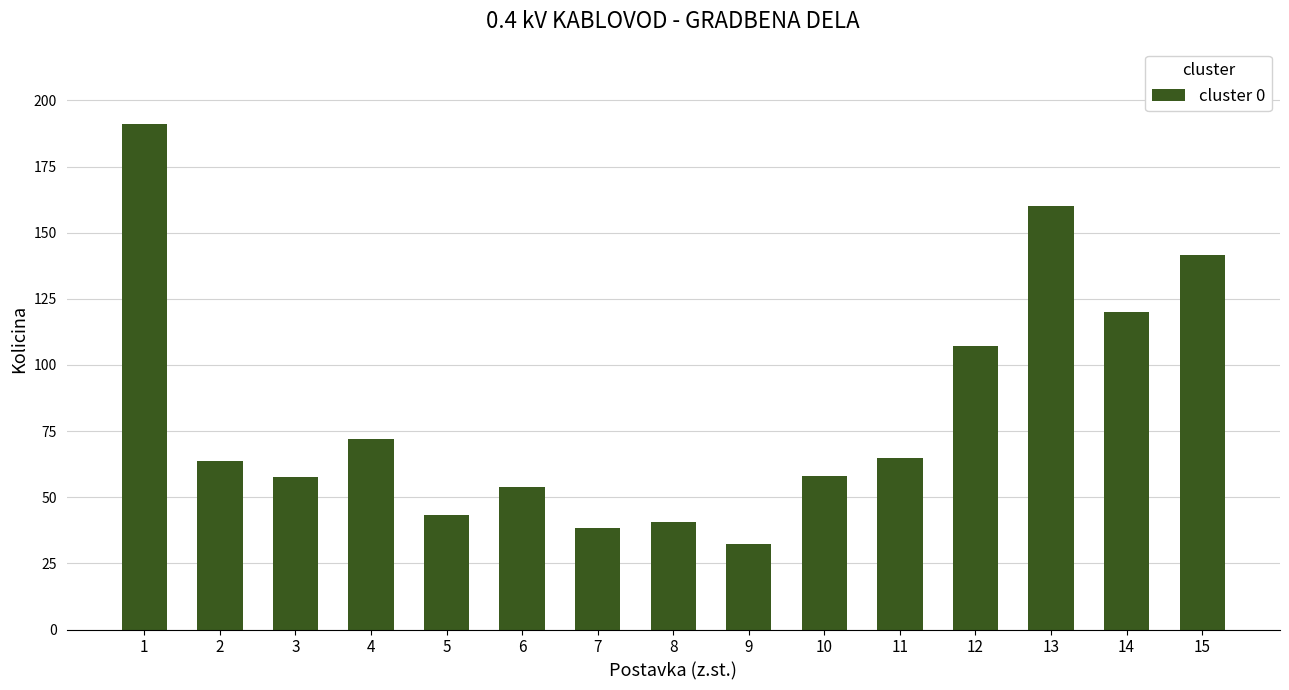

Where is the data nearest to the value 111?

12